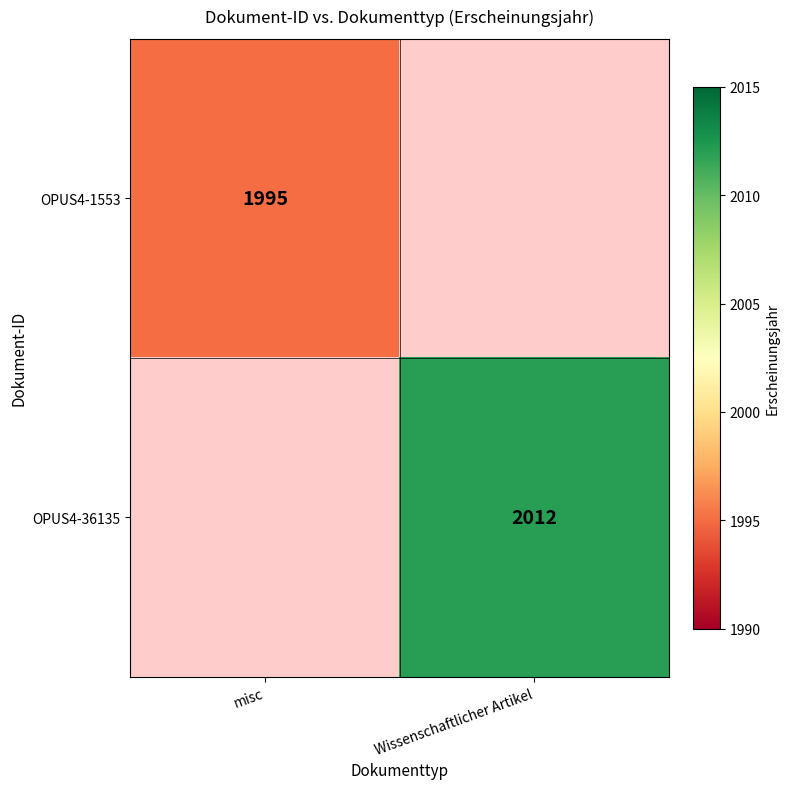

Count the number of data series in this chart.

2